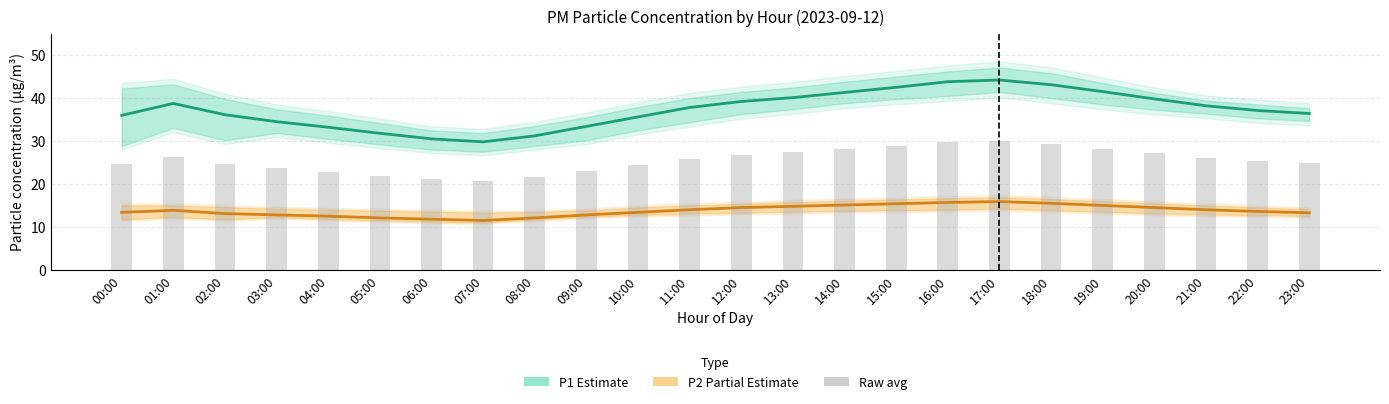

What is the label of the 12th bar from the left?

11:00